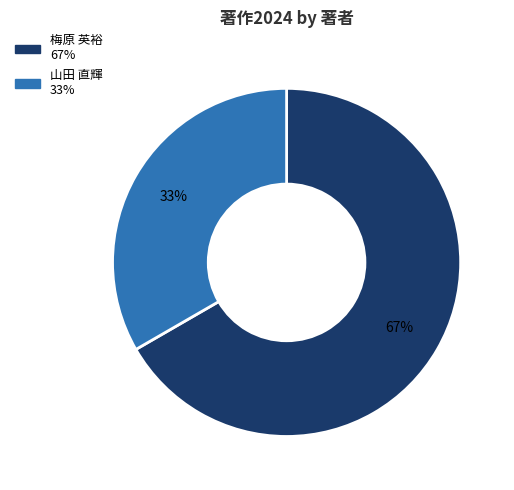

Does any single category account for the majority?

Yes